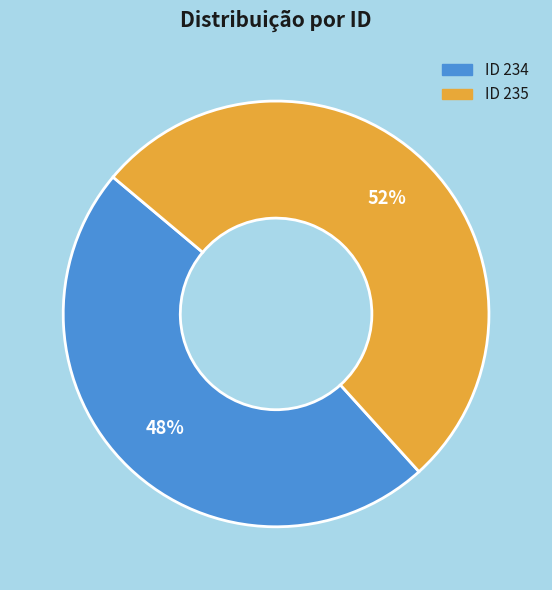

Does any single category account for the majority?

Yes